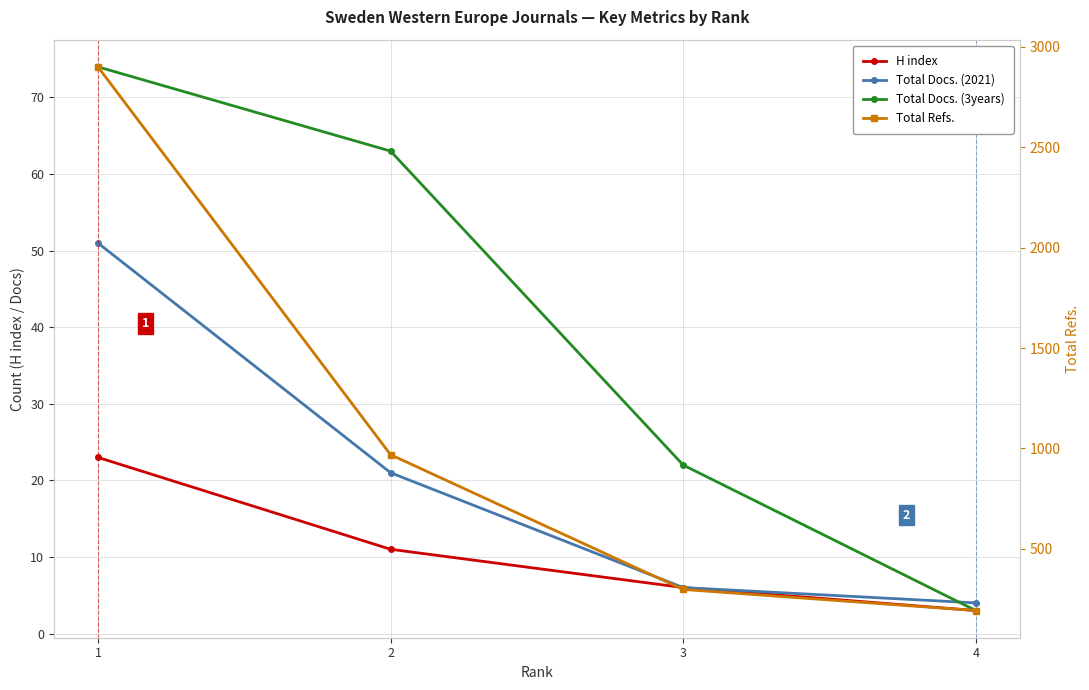

True or false: H index and Total Docs. (3years) intersect in this chart.

False